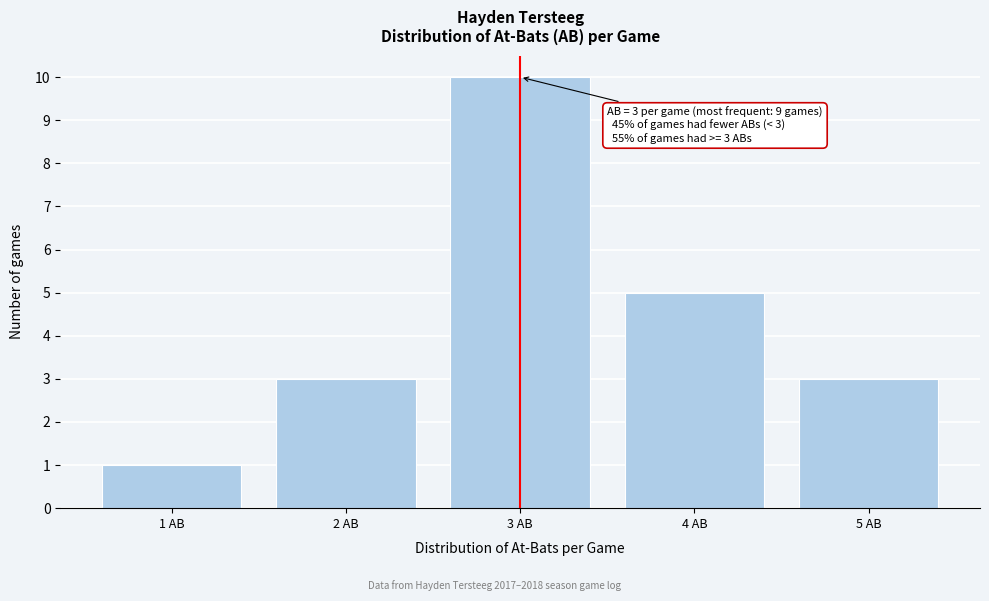

Over which range of the x-axis is the bar tallest?

2.5 to 3.5